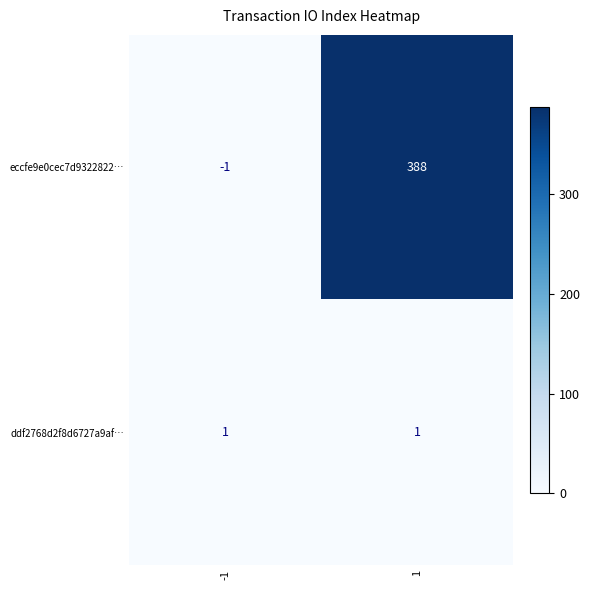

Is it true that eccfe9e0cec7d9322822… equals -1 at -1?

True